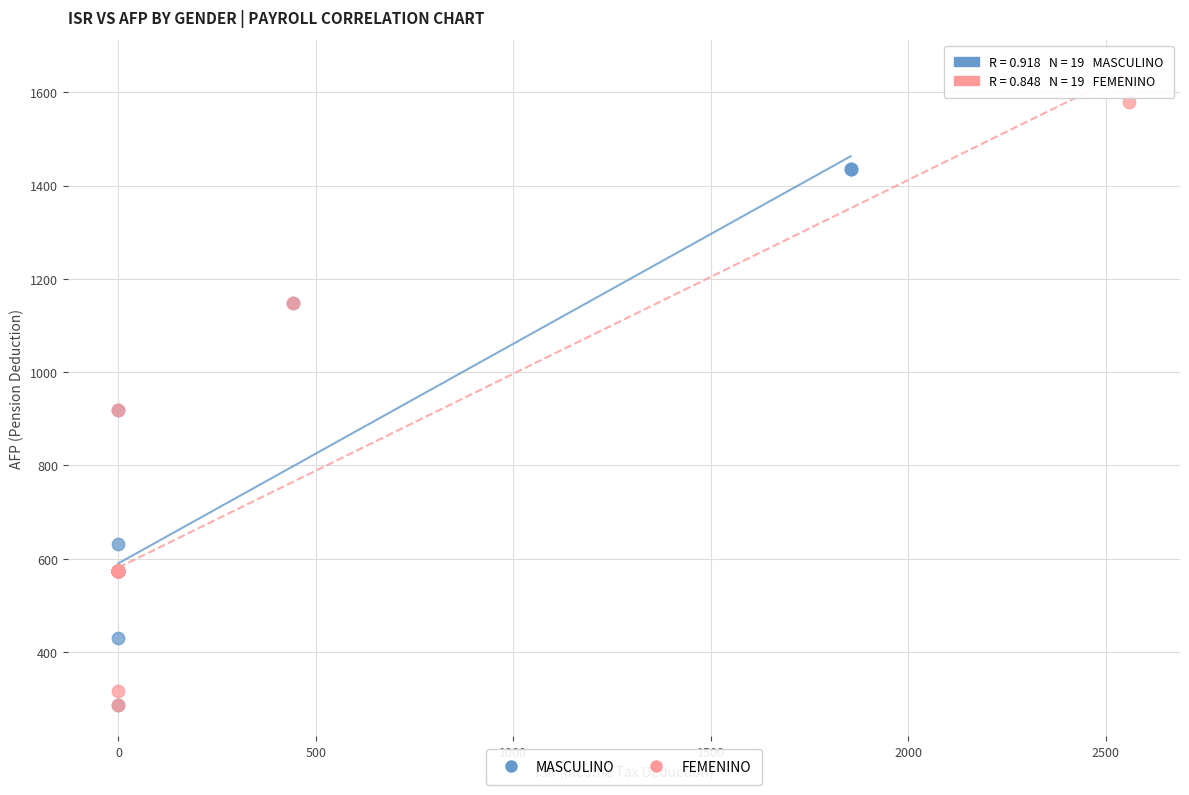

Which series contains the highest Y value?

FEMENINO